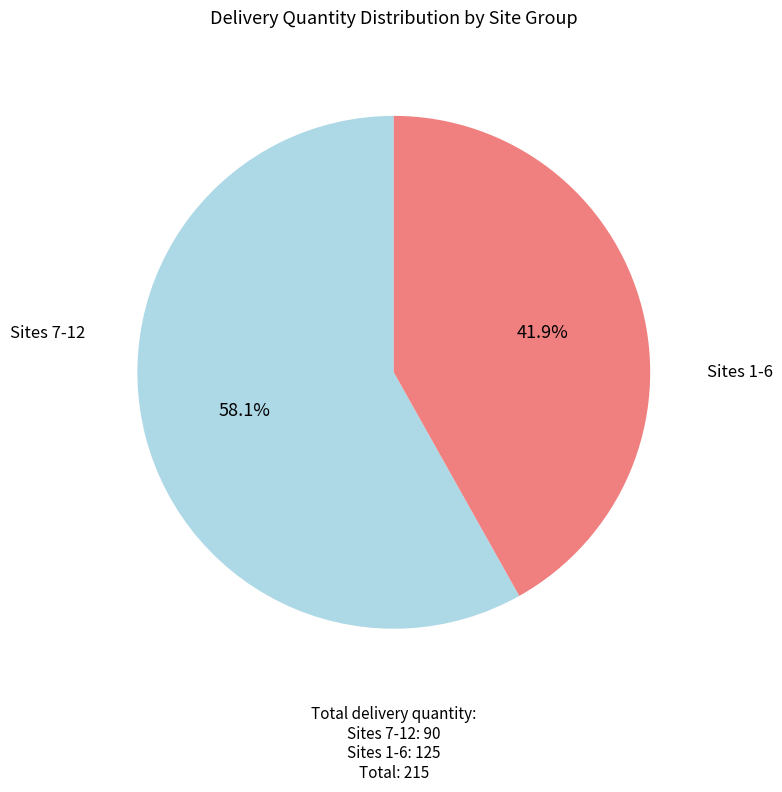

Is there a majority slice in this chart?

Yes